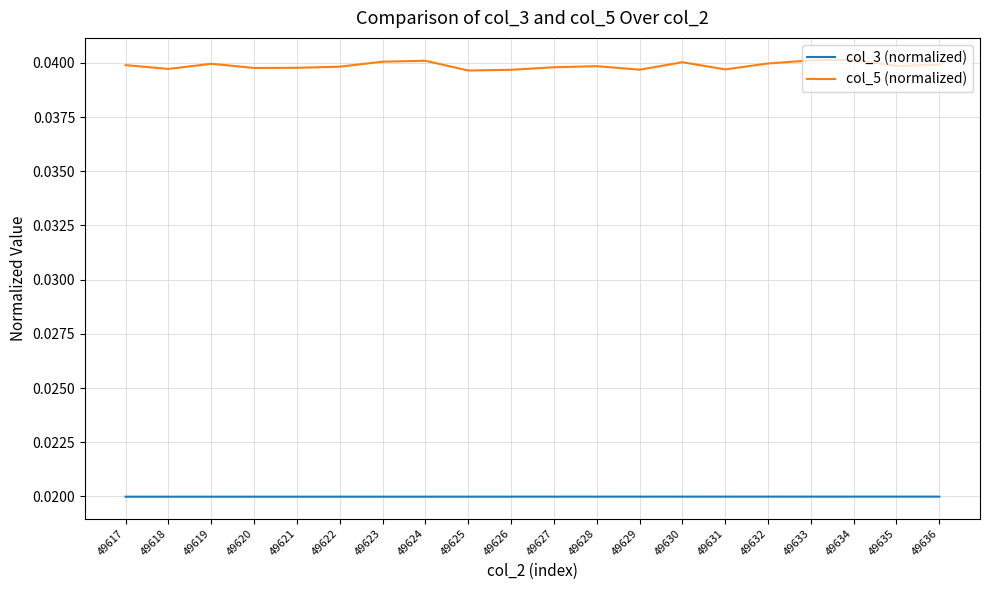

Which series has the largest range (max minus min)?

col_5 (normalized)